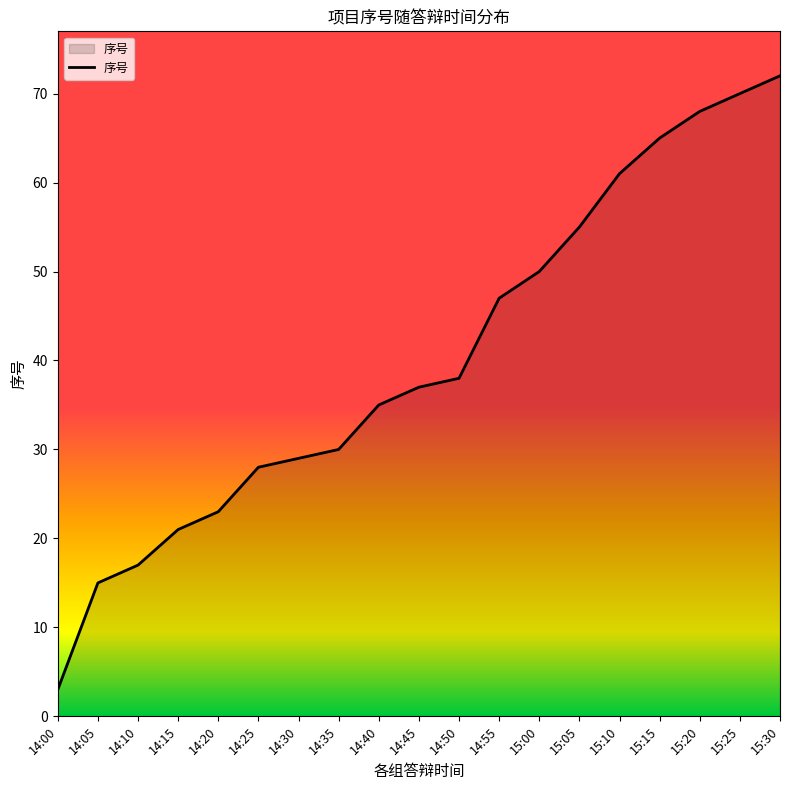

Reading left to right, what are all the values shown in this chart?

14:00=3	14:05=15	14:10=17	14:15=21	14:20=23	14:25=28	14:30=29	14:35=30	14:40=35	14:45=37	14:50=38	14:55=47	15:00=50	15:05=55	15:10=61	15:15=65	15:20=68	15:25=70	15:30=72